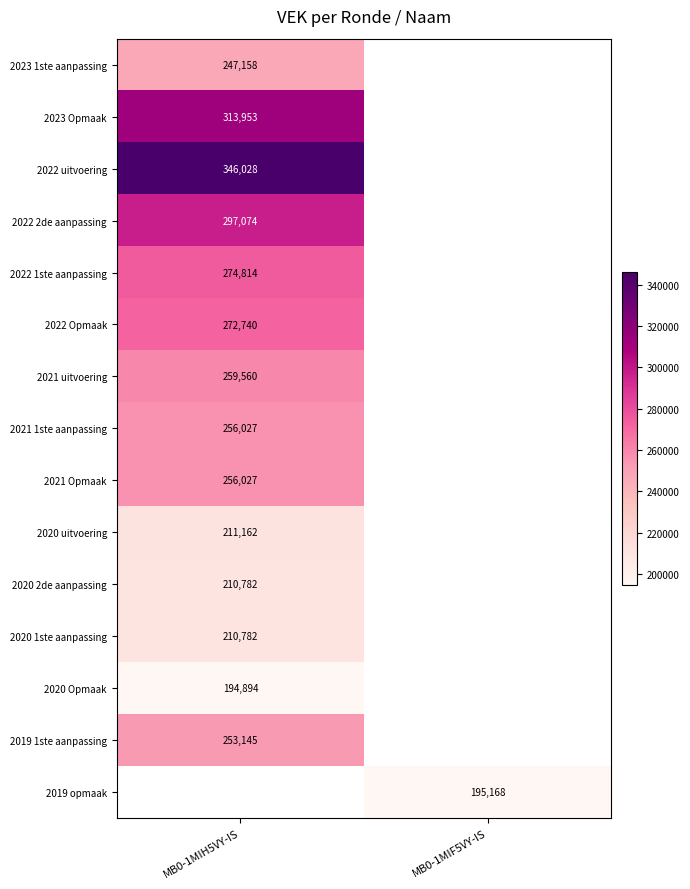

True or false: 2023 1ste aanpassing has a value of 58945 at MB0-1MIH5VY-IS.

False